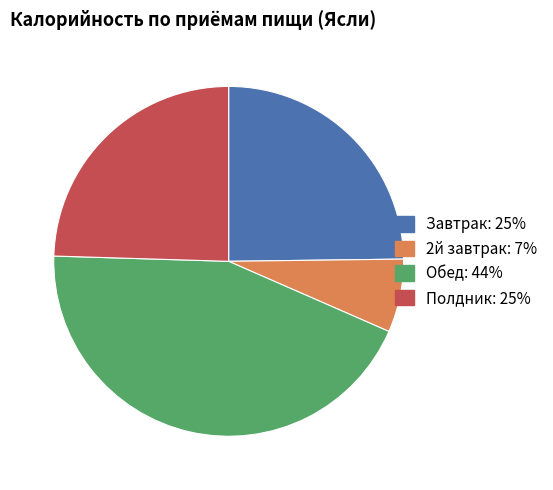

Is there any slice that represents more than half of the pie?

No